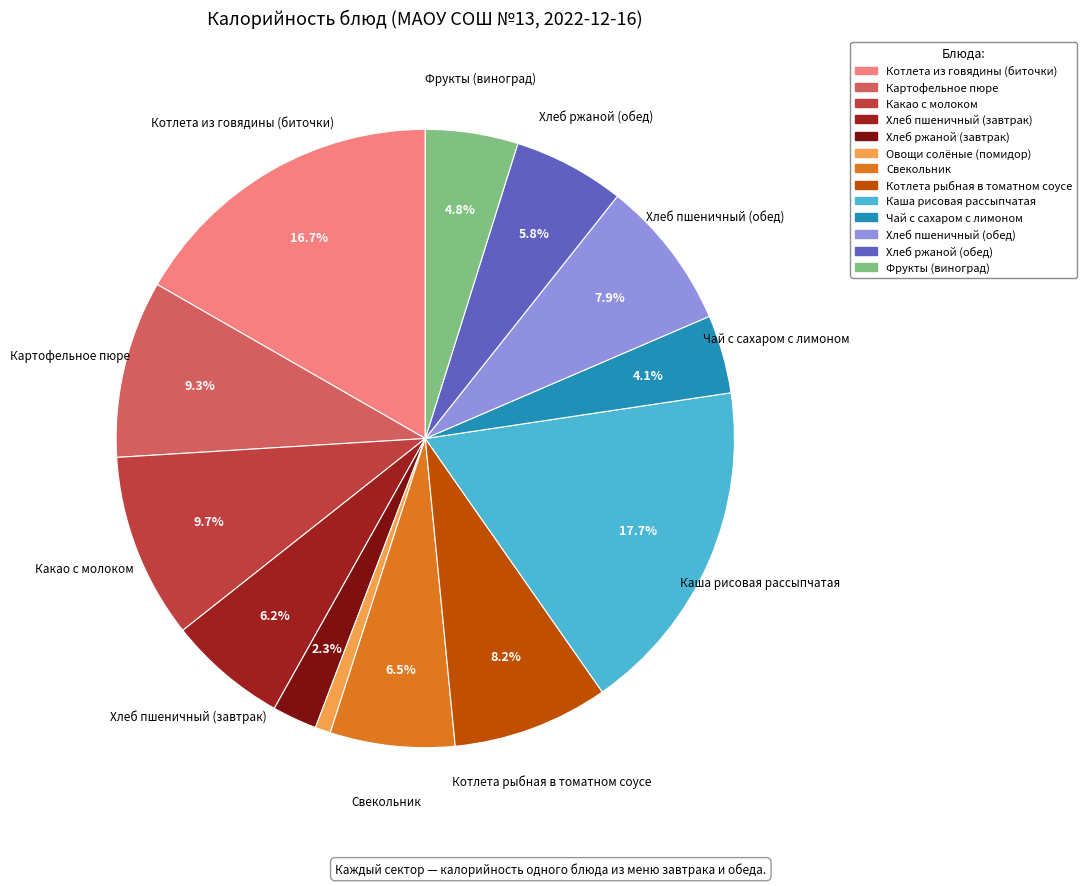

How many segments does this pie chart have?

13